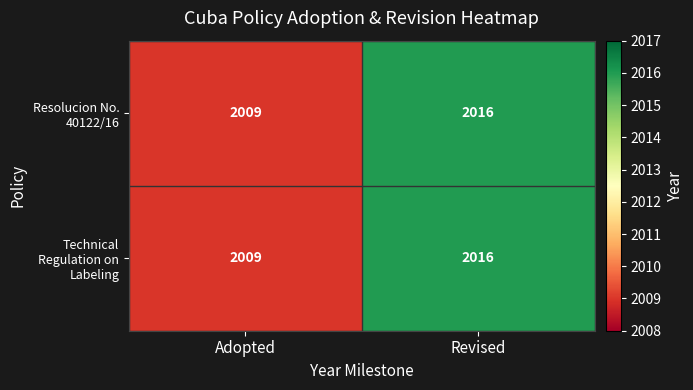

At which category is the sum across all series the highest?

Revised